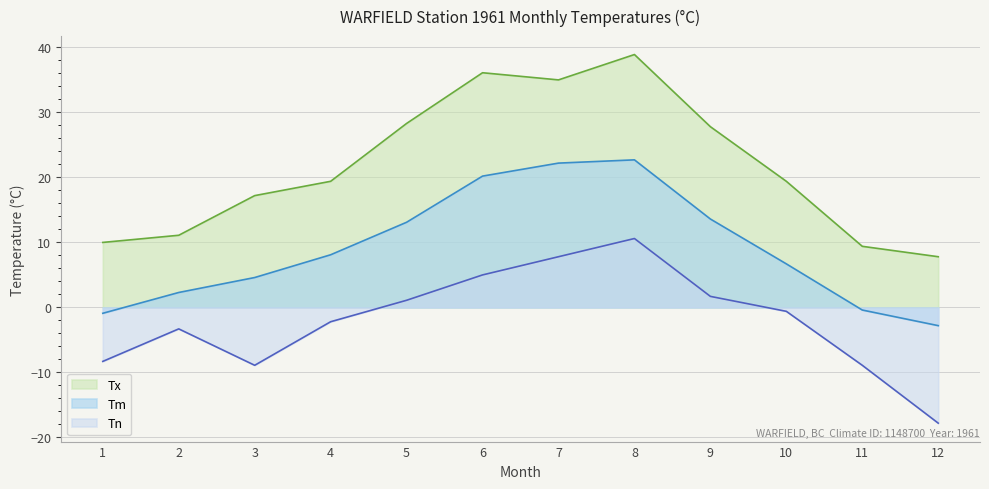

At which label does Tx reach its minimum?

12